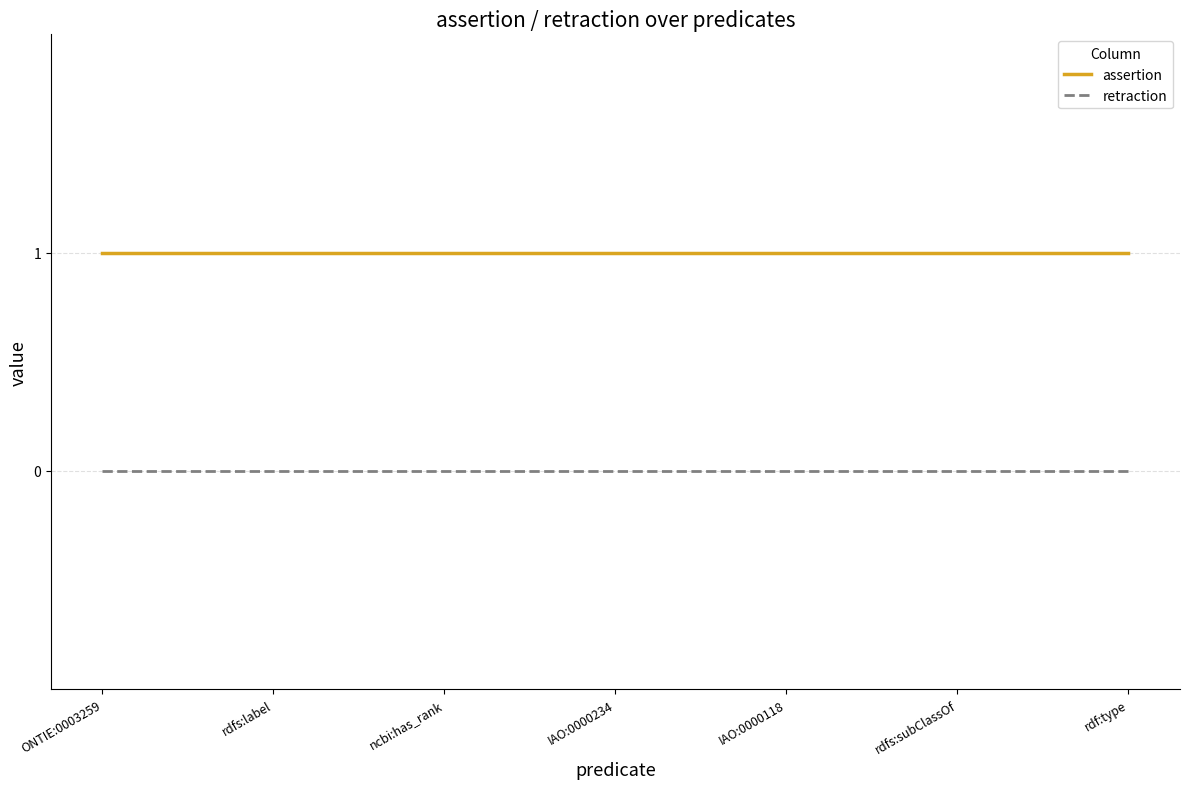

Is the value of retraction at ncbi:has_rank greater than the value of assertion at IAO:0000234?

No